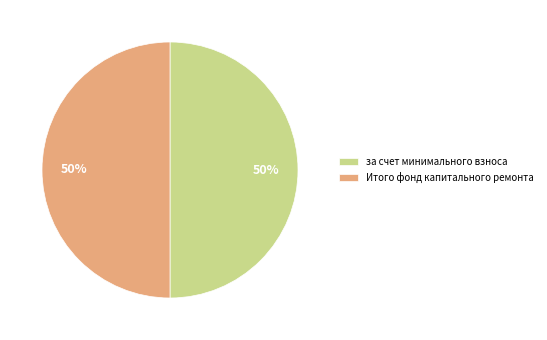

What is the ratio of the value at Итого фонд капитального ремонта to the value at за счет минимального взноса?

1.0